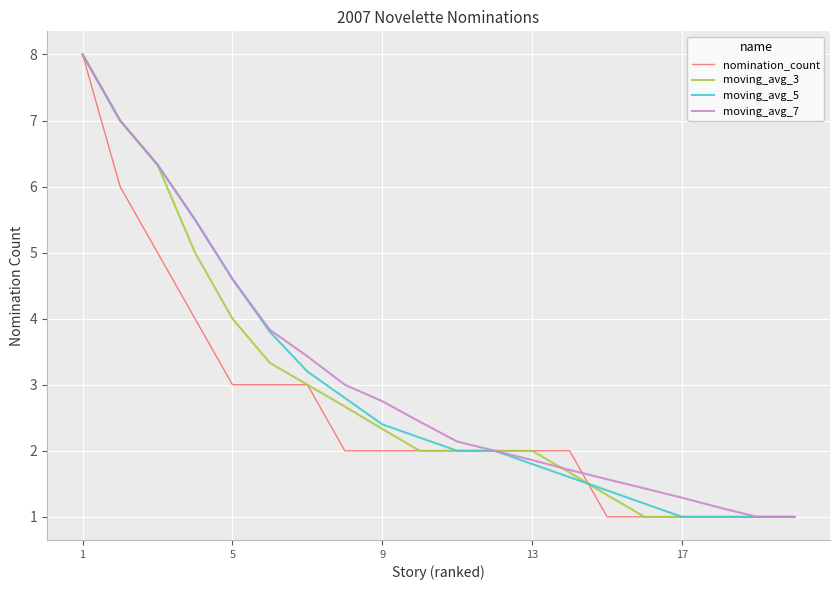

Does the chart display data point markers on the line(s)?

No